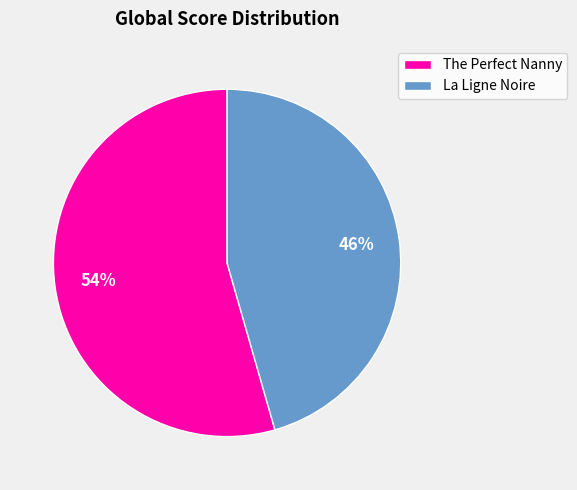

What is the smallest slice in the pie chart?

La Ligne Noire